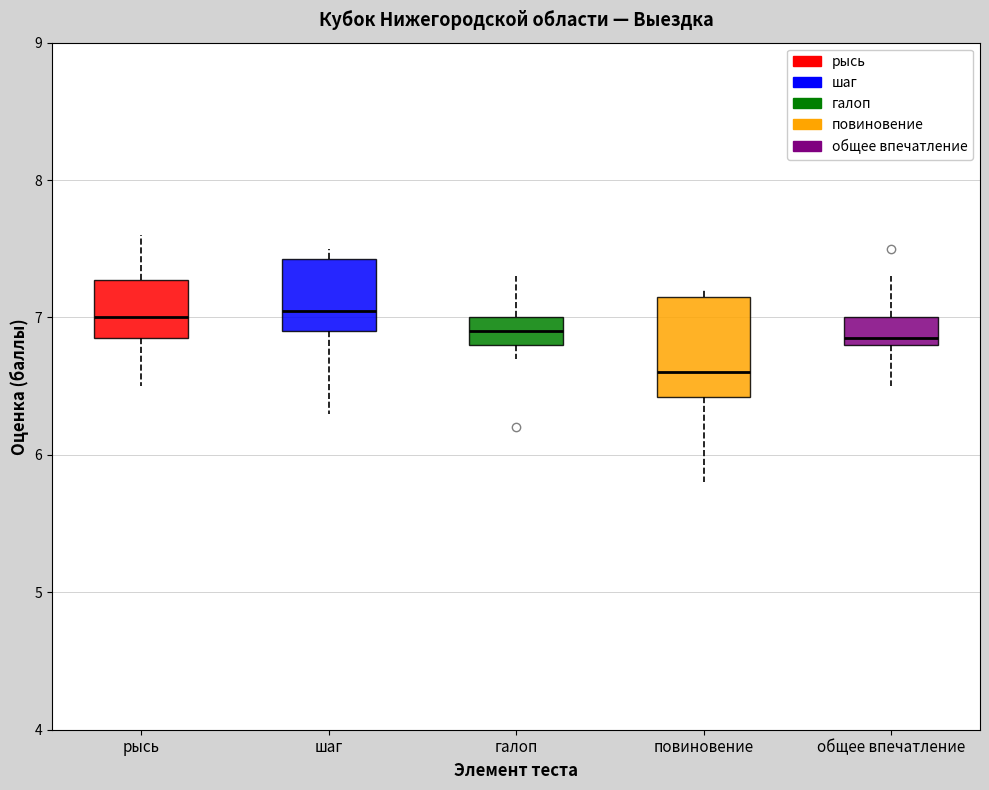

Comparing the boxes themselves (not the whiskers), which one is the tallest?

повиновение